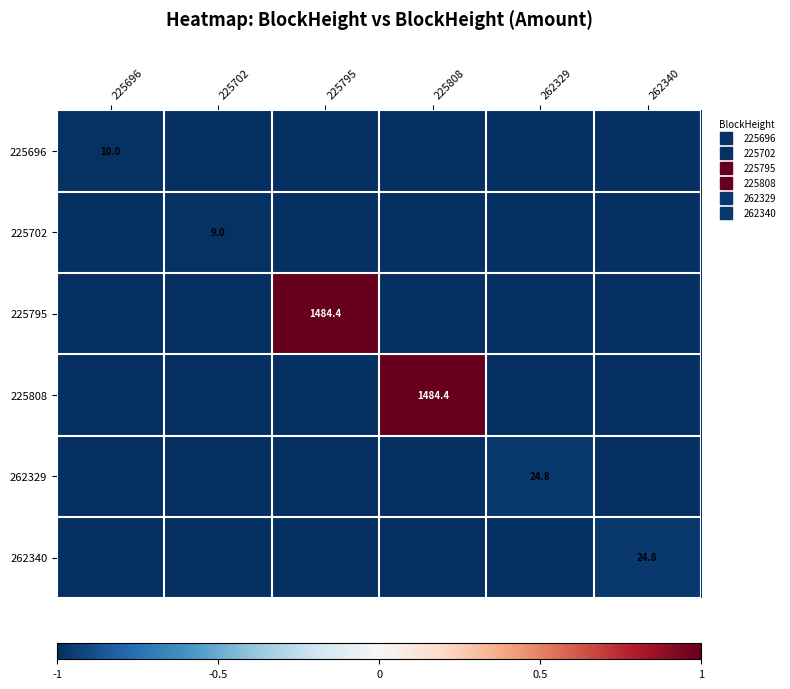

Which has a higher value, 262329 or 225702?

262329